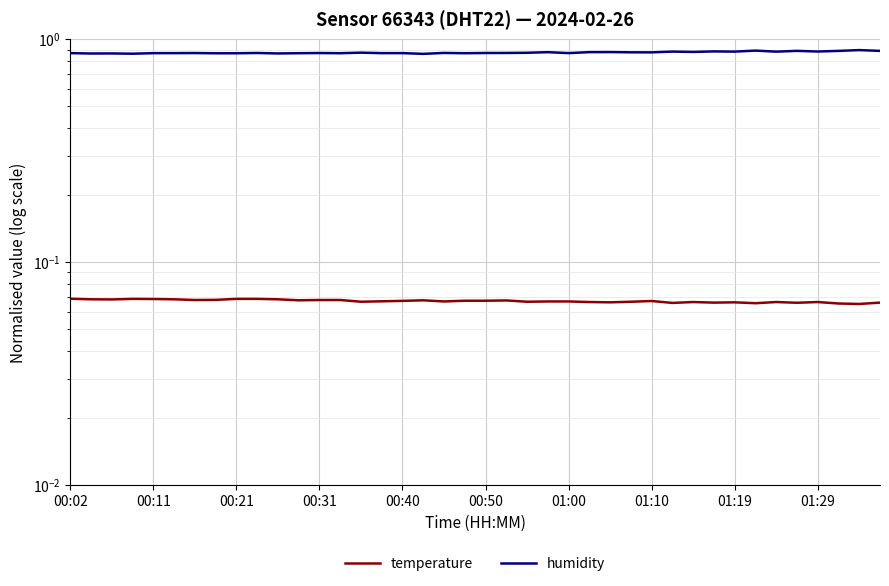

What are all the series names shown in the legend?

temperature, humidity